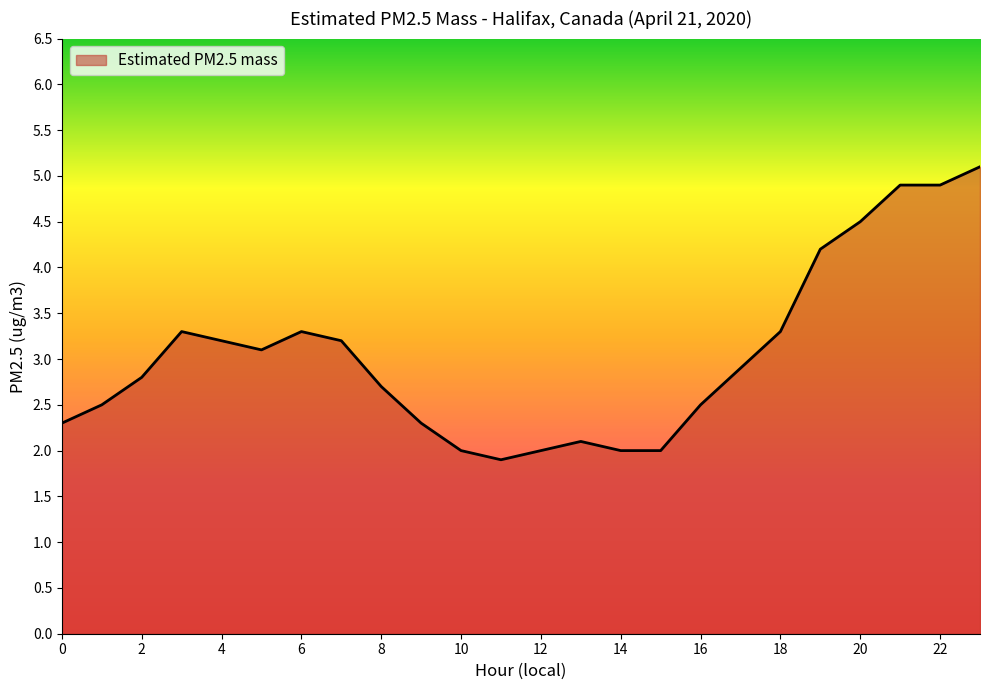

What is the smallest value displayed?

1.9